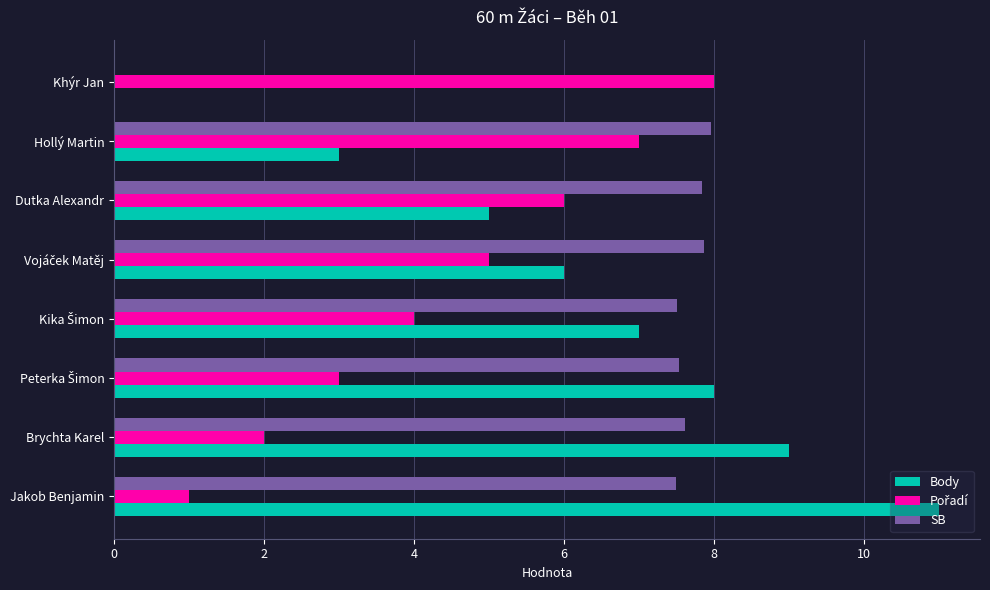

How many values in the SB series exceed 7?

7